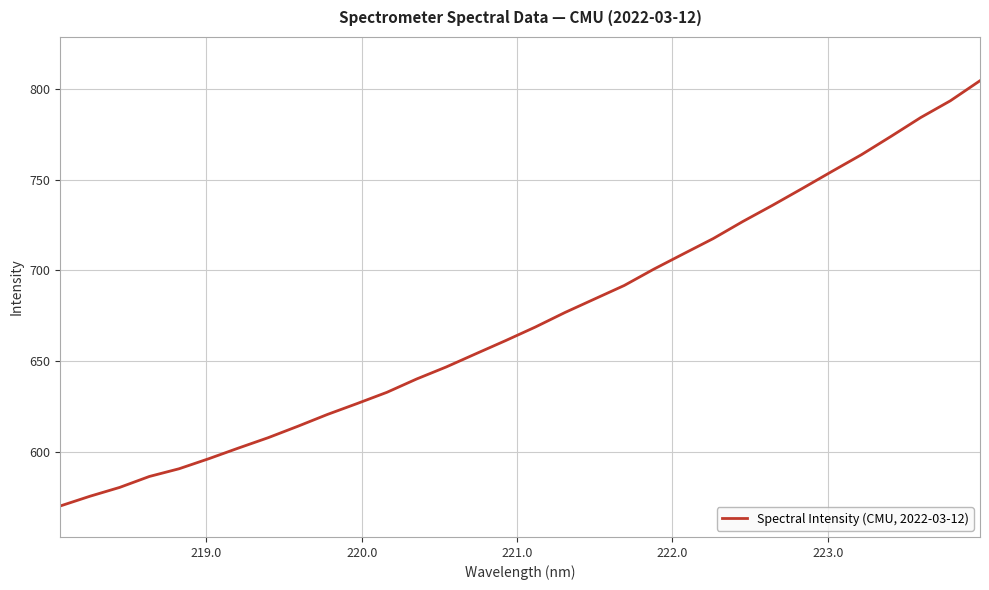

What is the greatest value displayed?

804.7